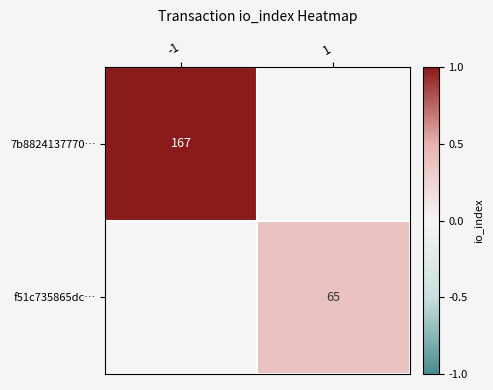

The f51c735865dc… series shows 65 at 1. True or false?

True